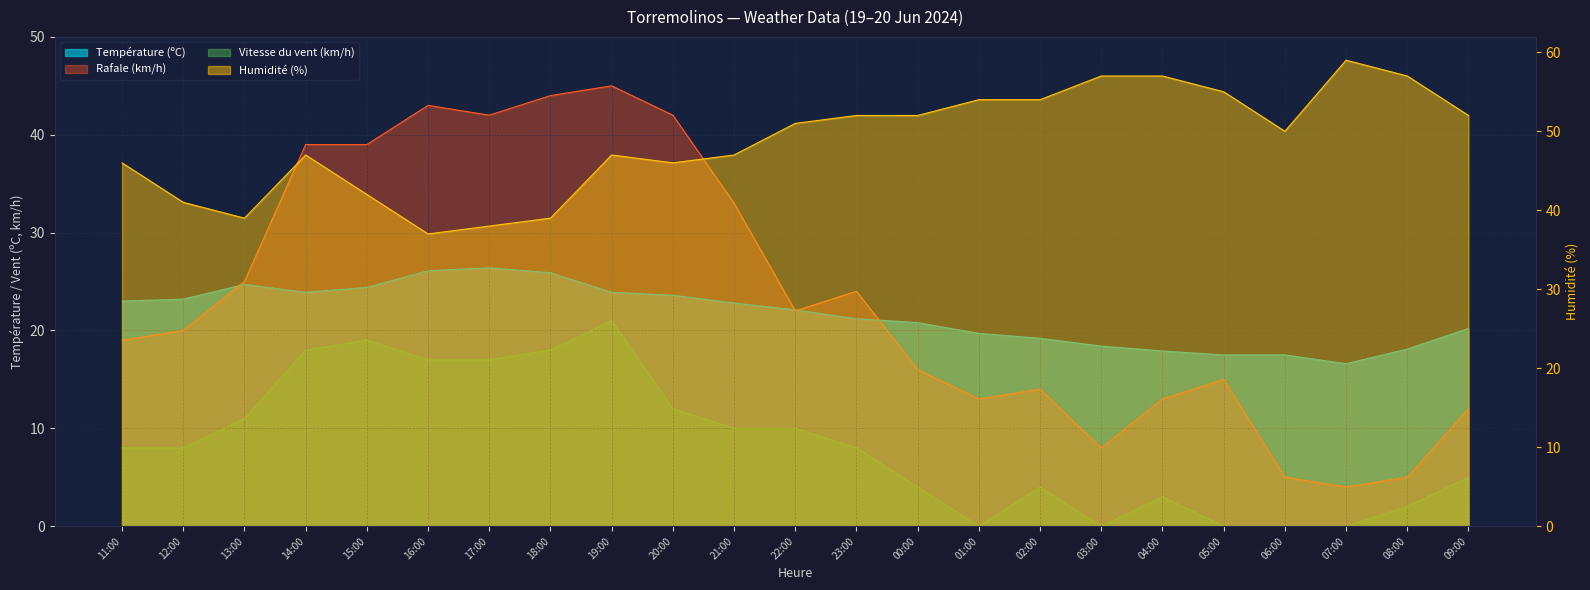

Between 23:00 and 08:00, which series saw the biggest shift?

Rafale (km/h)